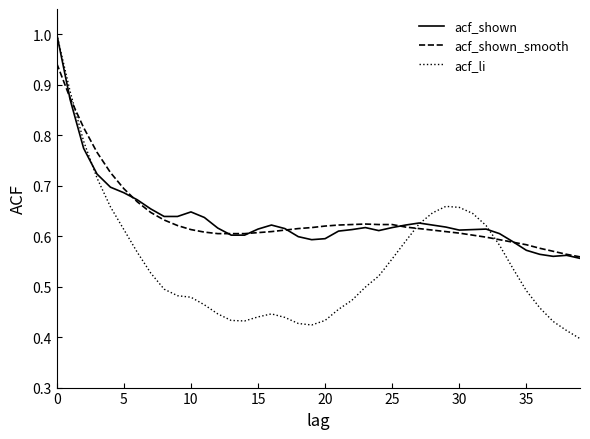

What is the greatest value displayed?

1.0